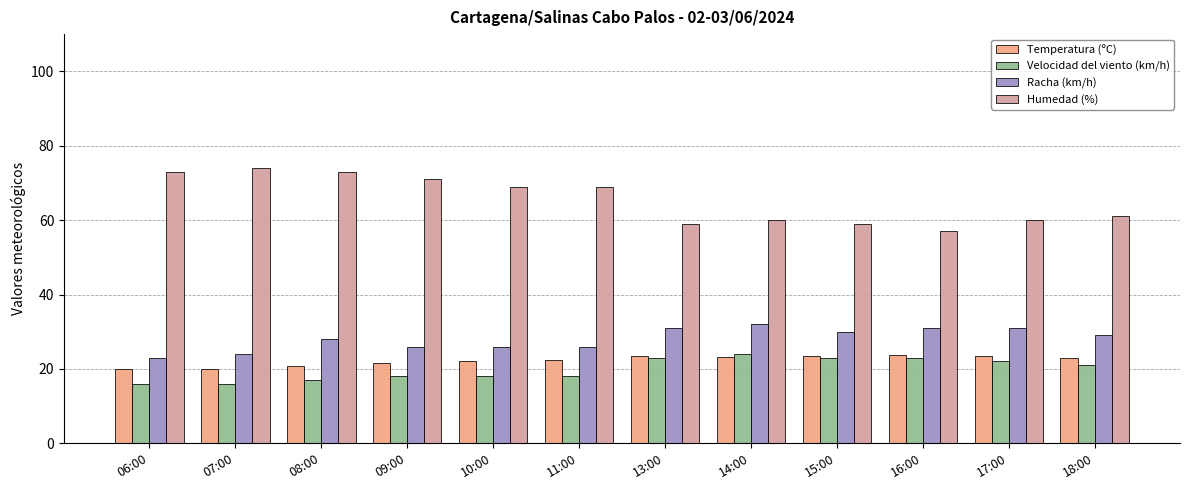

What are all the series names shown in the legend?

Temperatura (ºC), Velocidad del viento (km/h), Racha (km/h), Humedad (%)